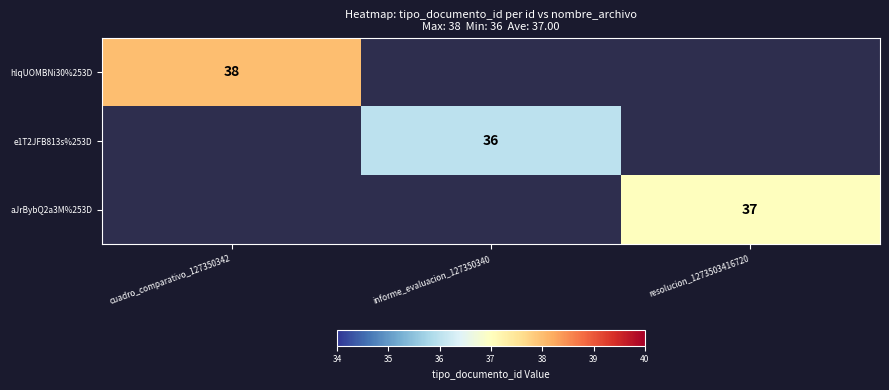

True or false: aJrBybQ2a3M%253D has a value of 10 at resolucion_1273503416720.

False